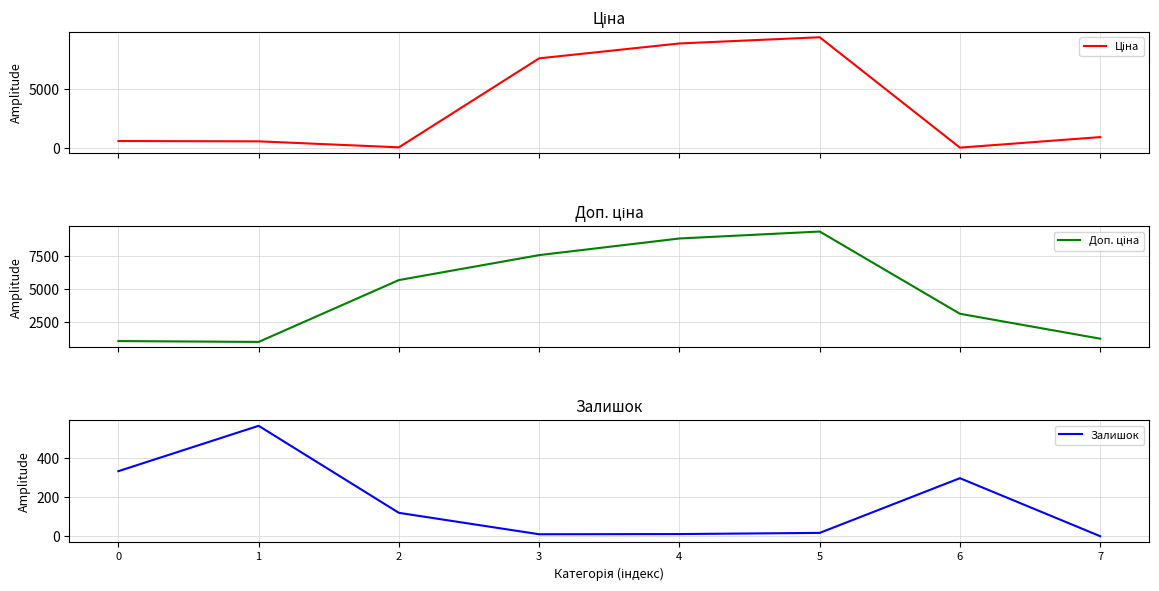

The value of Ціна at 4 is 12631.1. True or false?

False